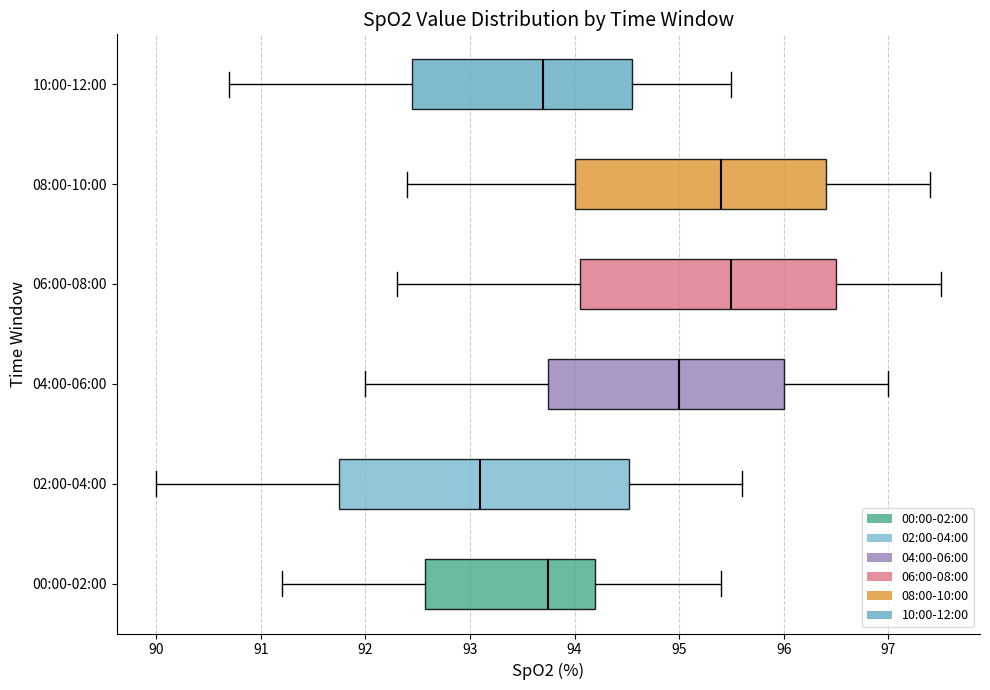

Reading bottom to top, transcribe this box plot: for each box, give where its median line is, the range the box spans, and where its two whiskers end, as read against the x-axis. The values are not printed on the chart, so give them approximately, as read against the axis.

00:00-02:00: median 93.8, box 92.6 to 94.2, whiskers 91.2 to 95.4
02:00-04:00: median 93.1, box 91.8 to 94.5, whiskers 90.0 to 95.6
04:00-06:00: median 95.0, box 93.8 to 96.0, whiskers 92.0 to 97.0
06:00-08:00: median 95.5, box 94.1 to 96.5, whiskers 92.3 to 97.5
08:00-10:00: median 95.4, box 94.0 to 96.4, whiskers 92.4 to 97.4
10:00-12:00: median 93.7, box 92.5 to 94.6, whiskers 90.7 to 95.5